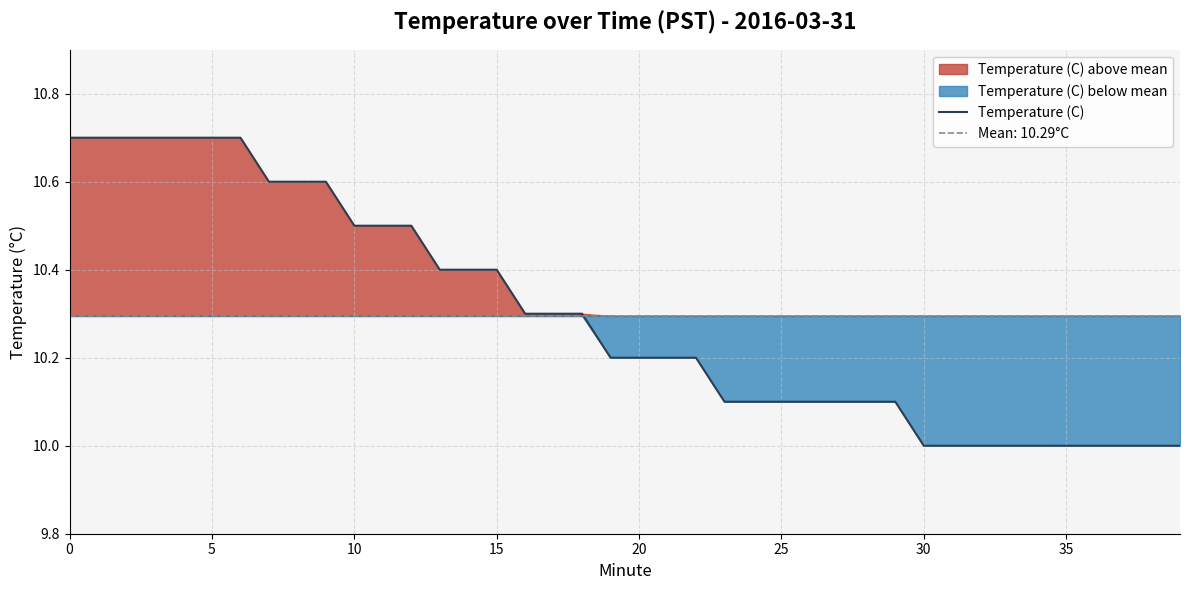

True or false: Temperature (C) has a value of 10.1 at 25.

True